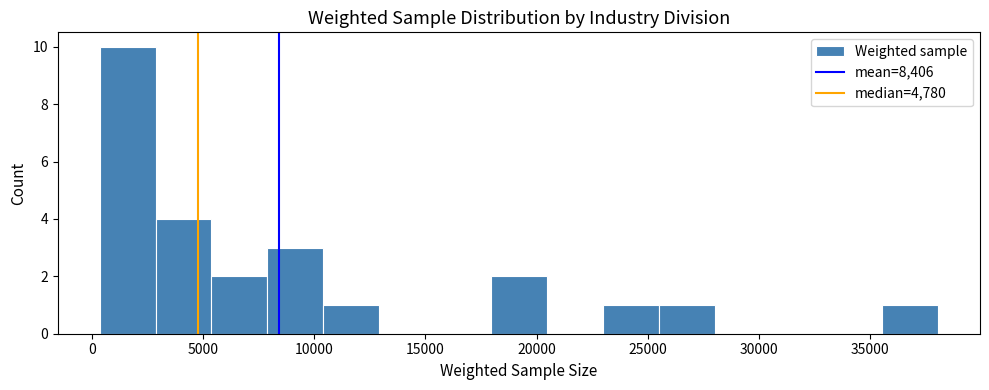

How tall is the bar that spans 500 to 3000 on the x-axis? Neither the bar edges nor the heights are printed on the chart, so give them approximately, as read against the axes.

10